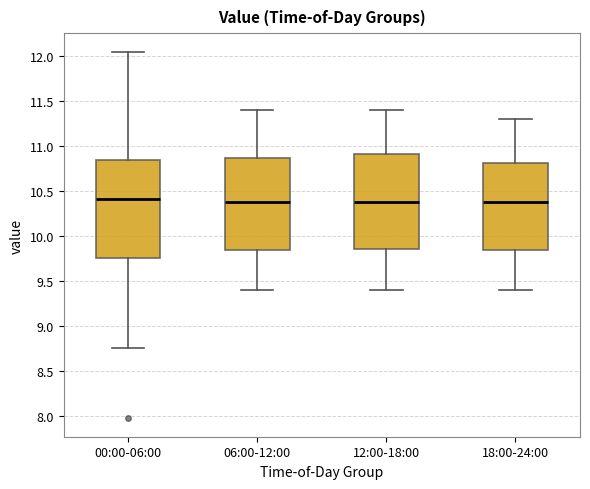

Reading left to right, transcribe this box plot: for each box, give where its median line is, the range the box spans, and where its two whiskers end, as read against the y-axis. The values are not printed on the chart, so give them approximately, as read against the axis.

00:00-06:00: median 10.40, box 9.75 to 10.85, whiskers 8.75 to 12.05
06:00-12:00: median 10.40, box 9.85 to 10.85, whiskers 9.40 to 11.40
12:00-18:00: median 10.40, box 9.85 to 10.90, whiskers 9.40 to 11.40
18:00-24:00: median 10.40, box 9.85 to 10.80, whiskers 9.40 to 11.30